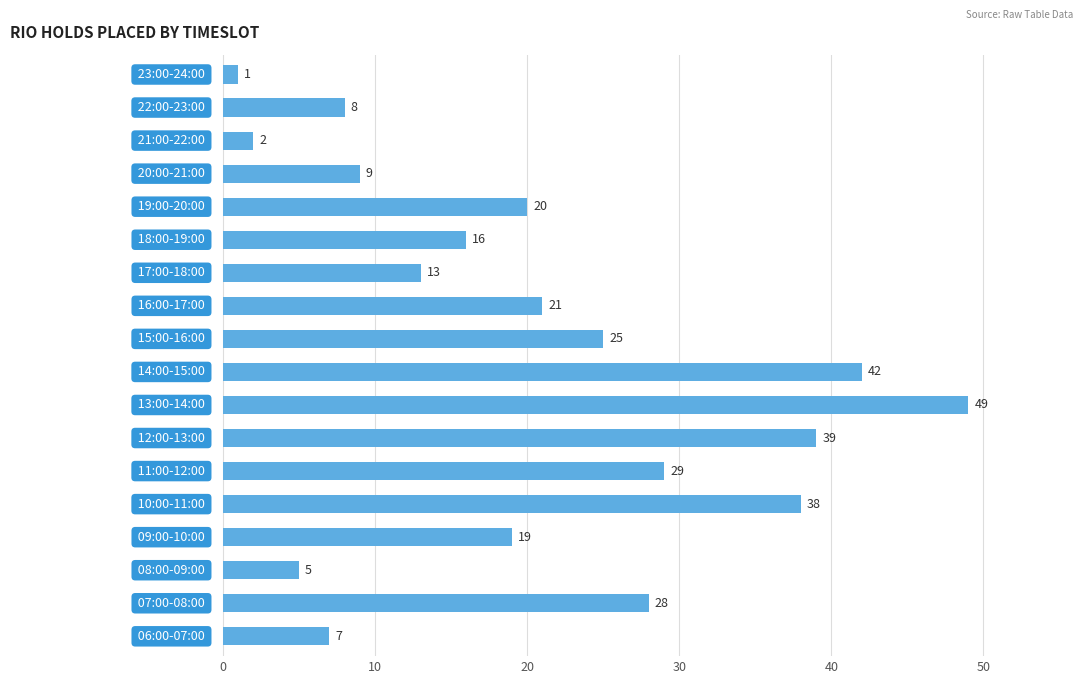

Reading bottom to top, list all the values displayed in this chart.

7	28	5	19	38	29	39	49	42	25	21	13	16	20	9	2	8	1